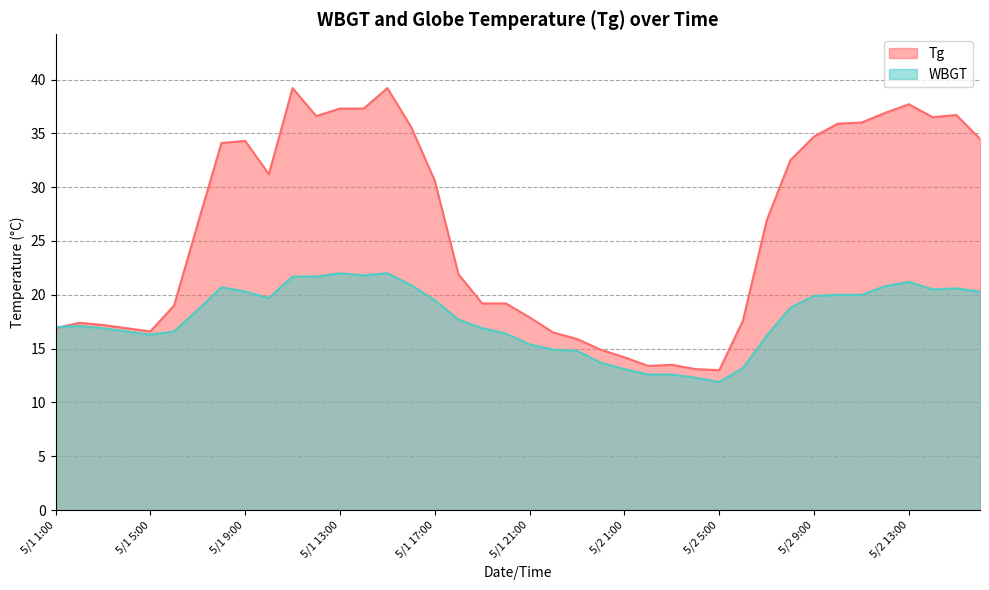

Between which two adjacent categories do WBGT and Tg first intersect?

5/1 1:00 and 5/1 2:00